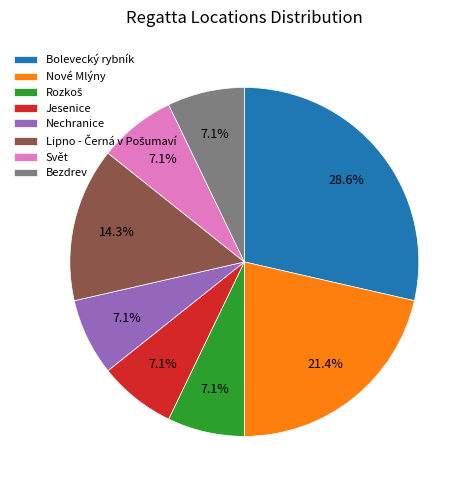

What percentage is the Svět slice, to the nearest percent?

7%